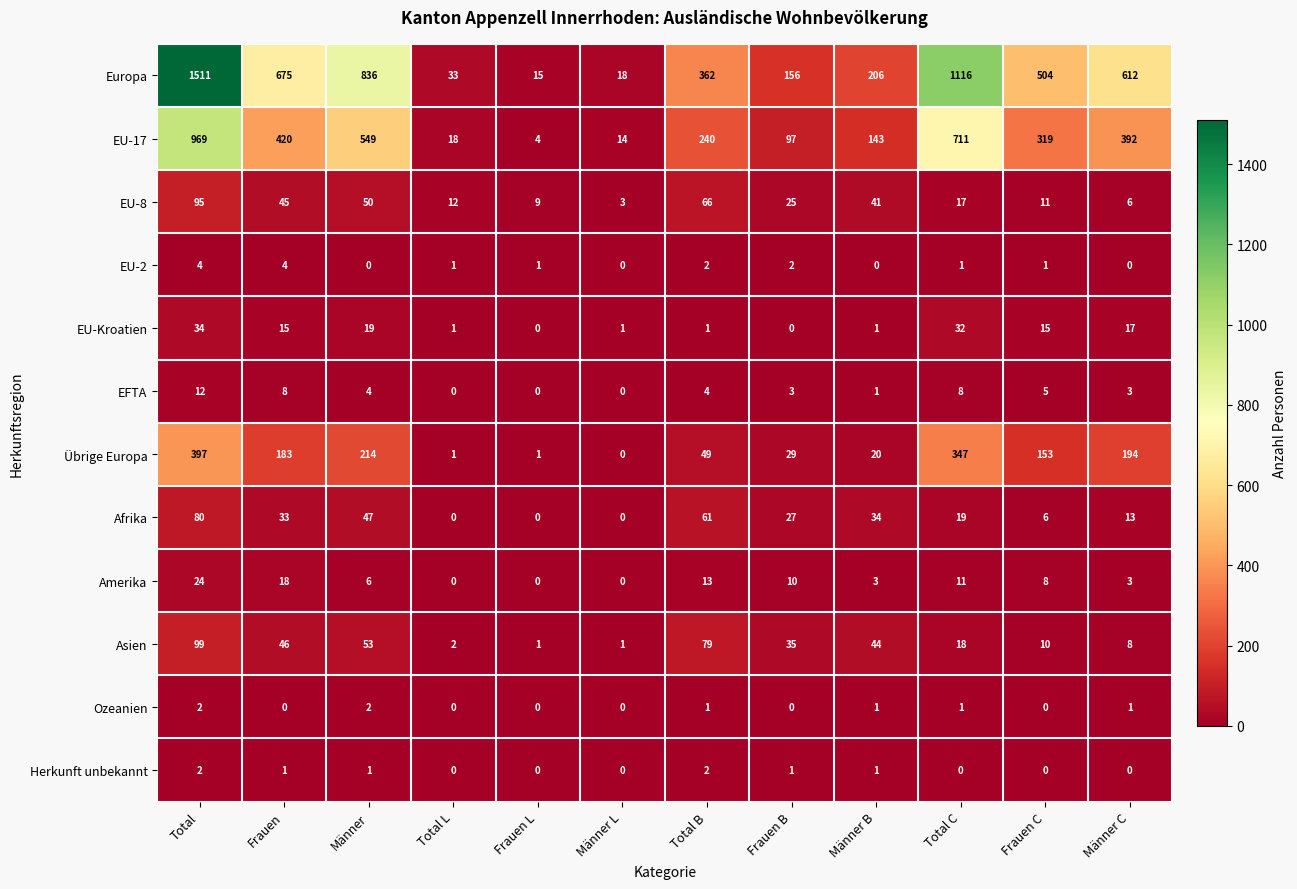

The Afrika series shows 52 at Männer B. True or false?

False